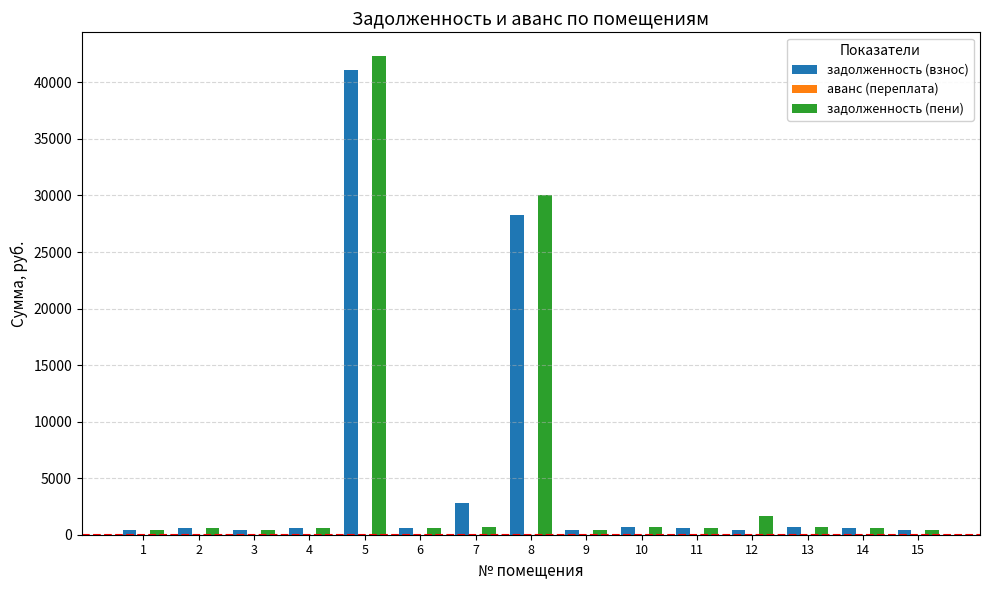

What is the difference between the maximum and minimum values in the задолженность (пени) series?

41903.3